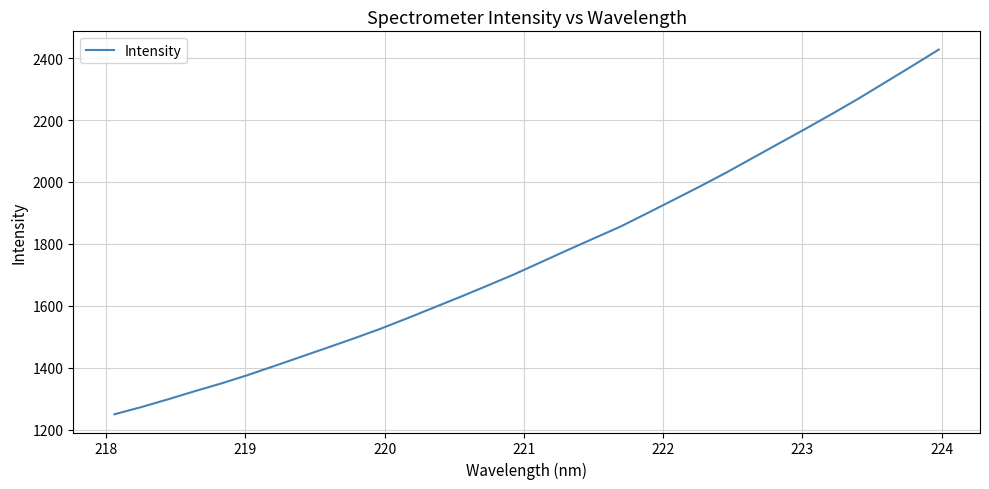

True or false: the data has more than 2 interior local peaks.

False